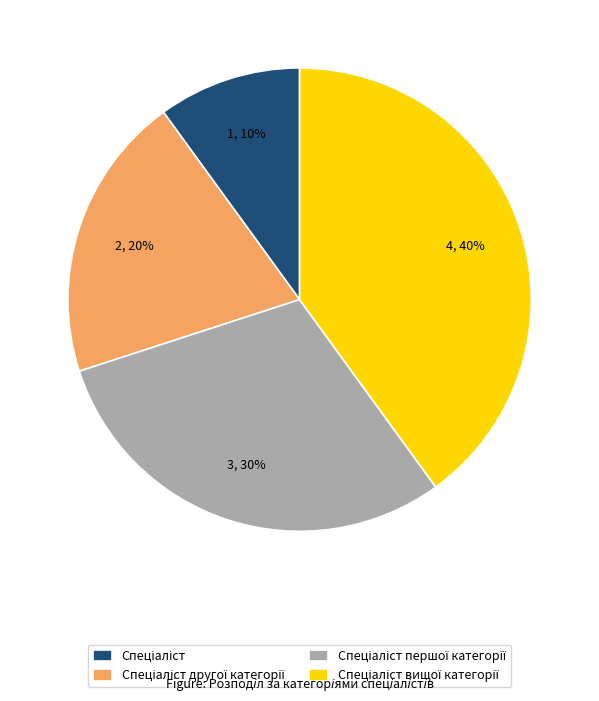

Does any single category account for the majority?

No